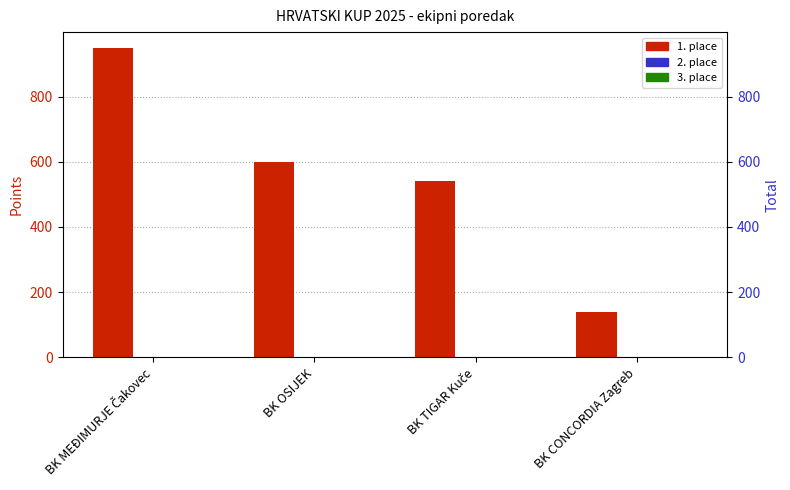

The value of 1. place at BK OSIJEK is 789. True or false?

False